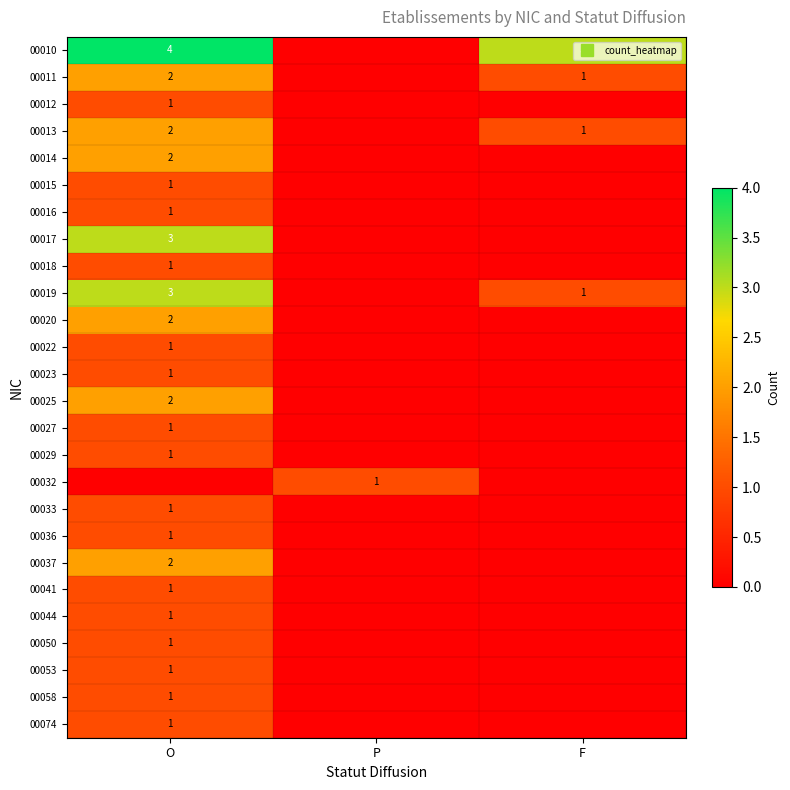

What is the total value across all series at O?

38